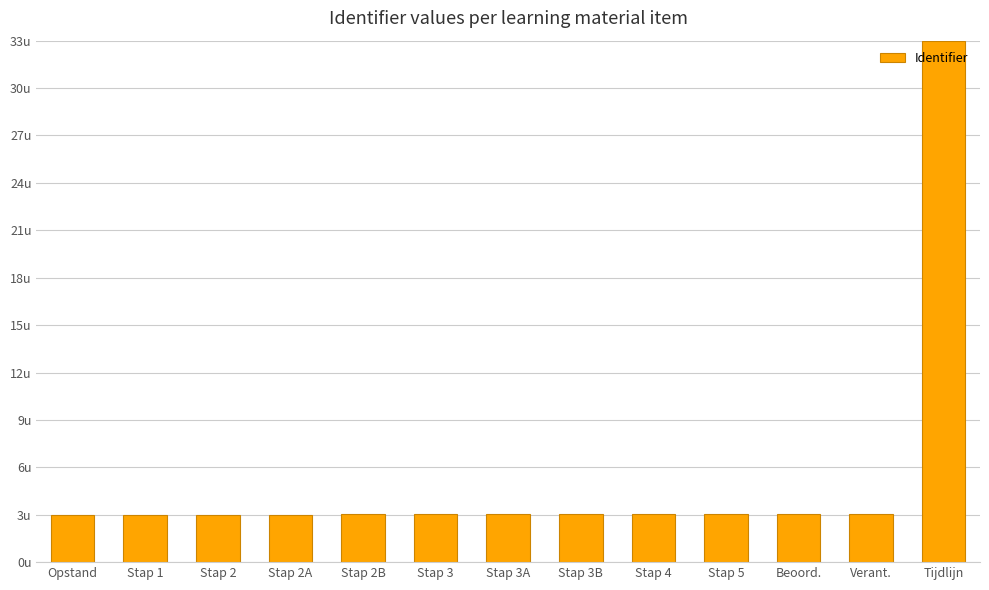

Rank the categories by value from highest to lowest.

Tijdlijn, Verant., Beoord., Stap 5, Stap 4, Stap 3B, Stap 3A, Stap 3, Stap 2B, Stap 2A, Stap 2, Stap 1, Opstand